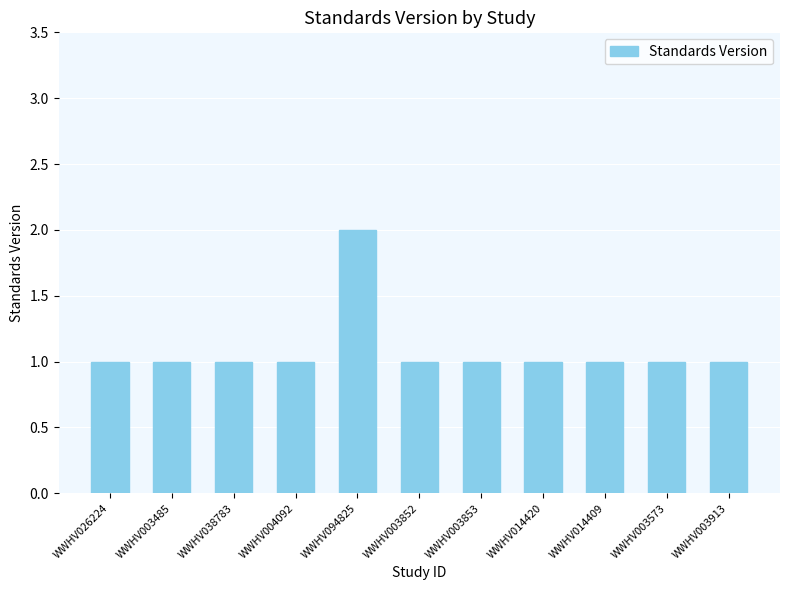

What is the value of the 11th bar from the left?

1